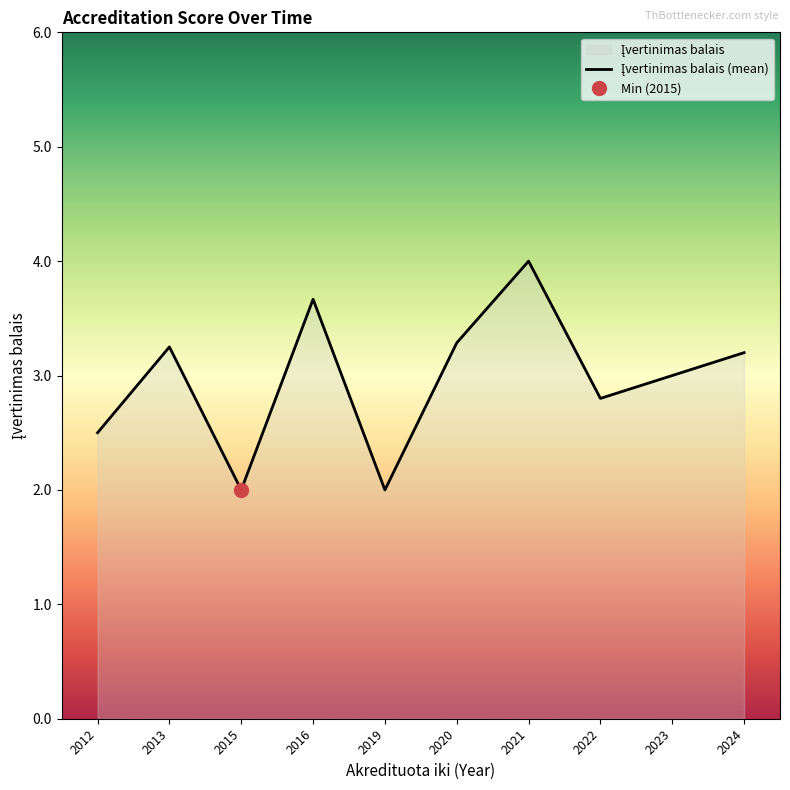

What is the sum of the values at 2013 and 2022?

6.0